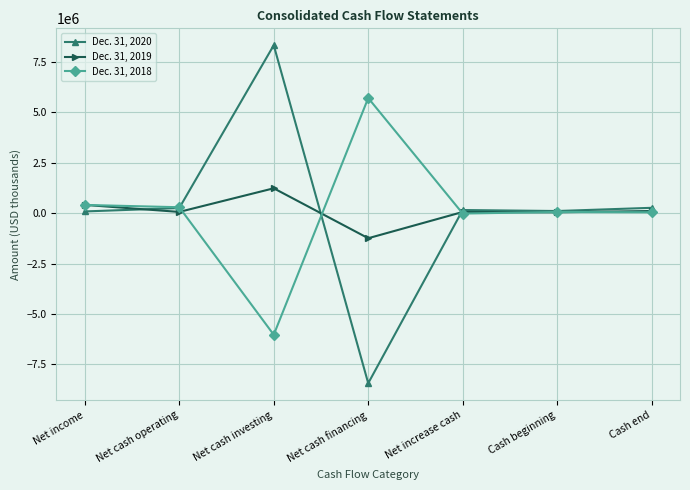

List the series in order of their overall mean, lowest first.

Dec. 31, 2018, Dec. 31, 2019, Dec. 31, 2020